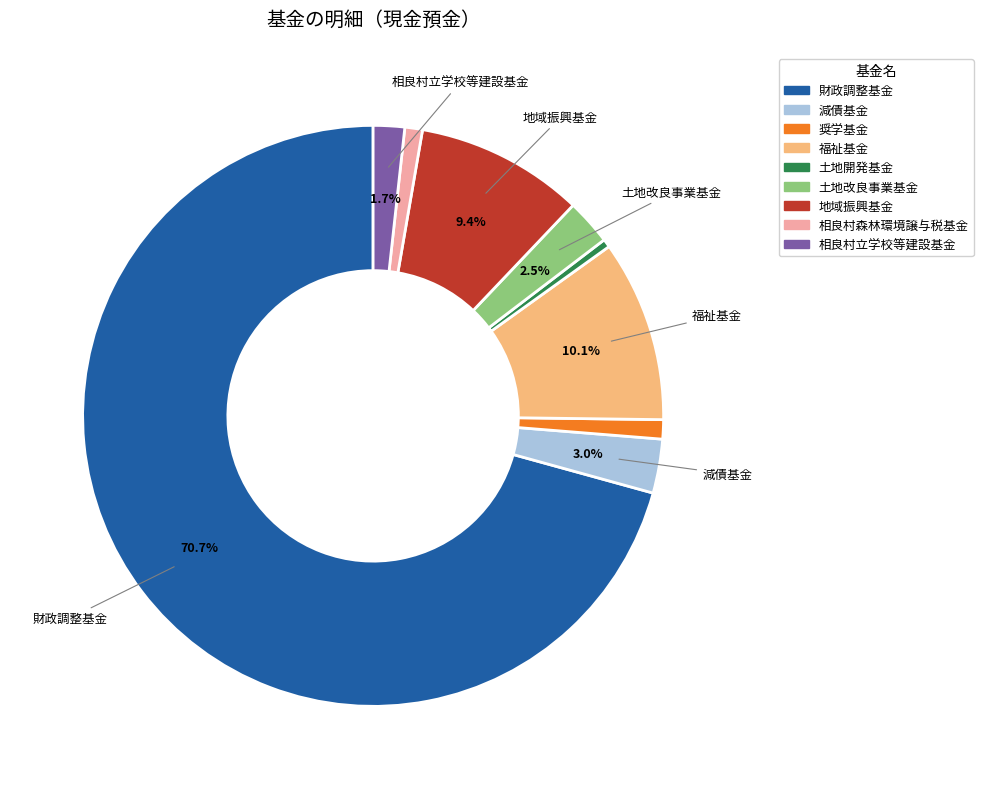

Which category has the smallest portion of the pie?

土地開発基金